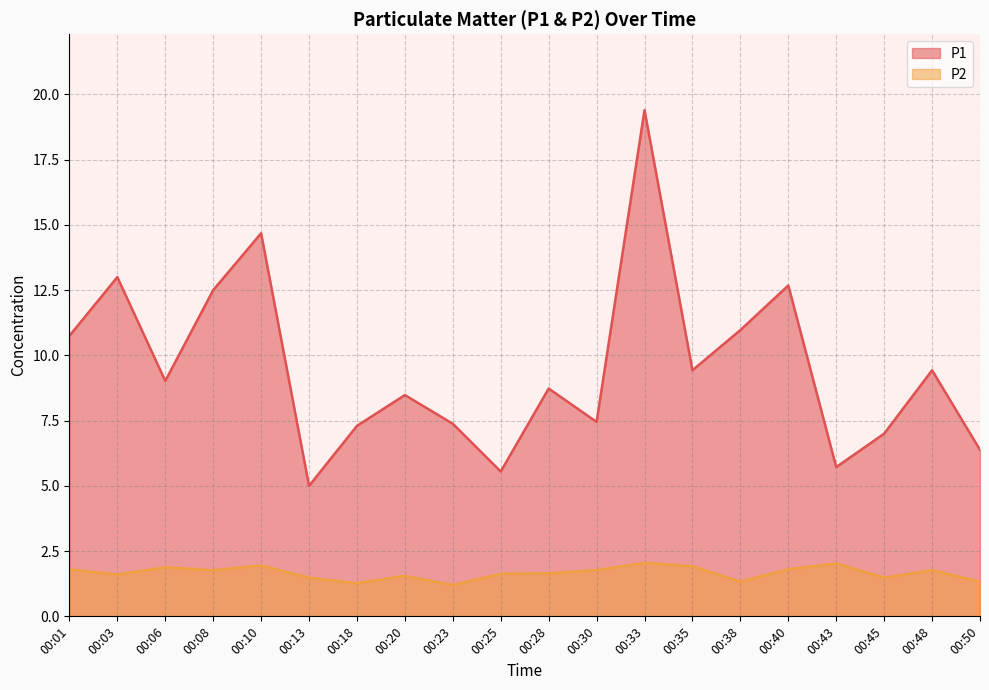

What is the sum of all P1 values?

190.8